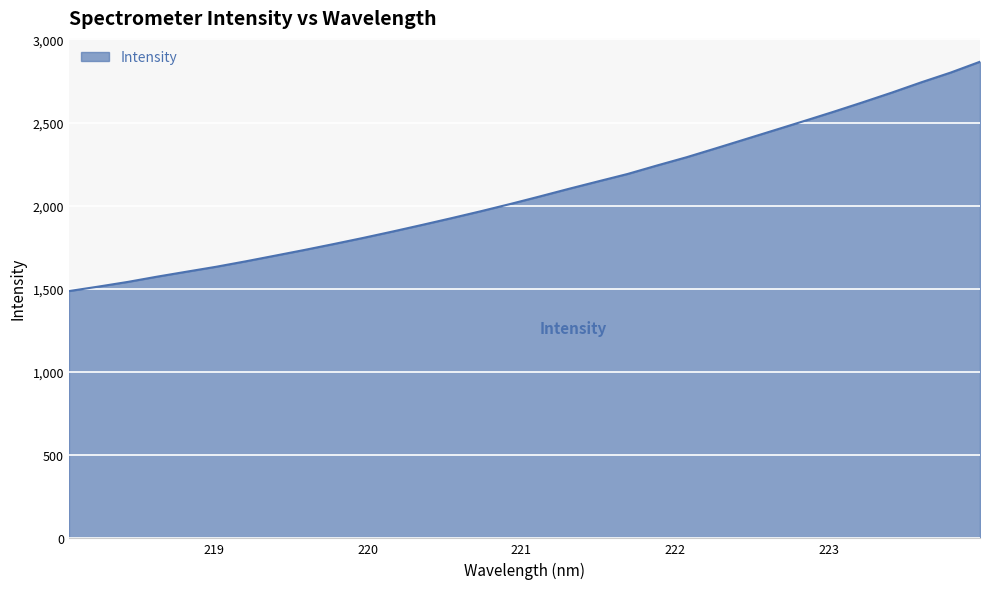

What is the difference between the maximum and minimum values?

1379.0